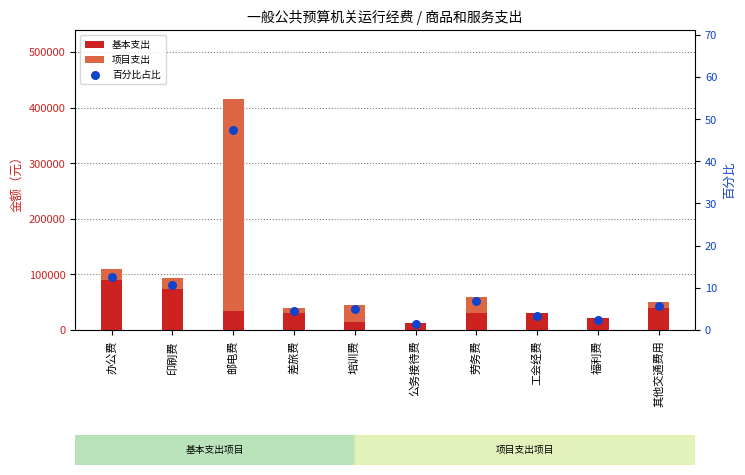

What are all the series names shown in the legend?

基本支出, 项目支出, 百分比占比